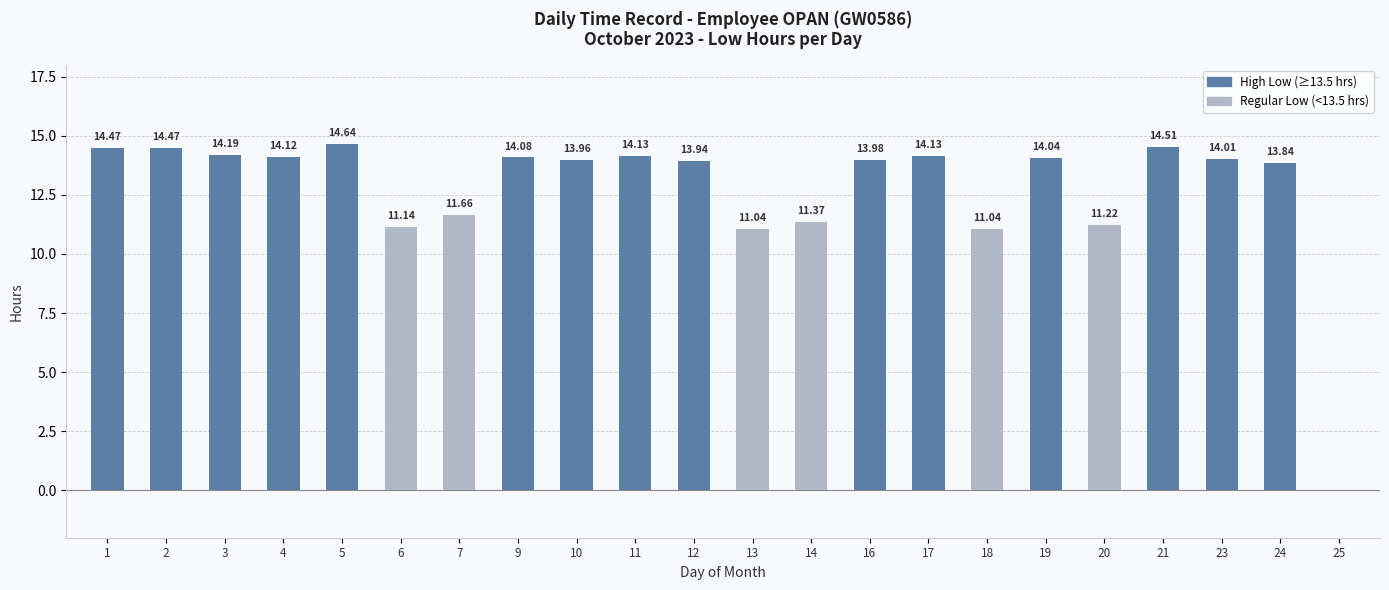

Are the bars horizontal?

No